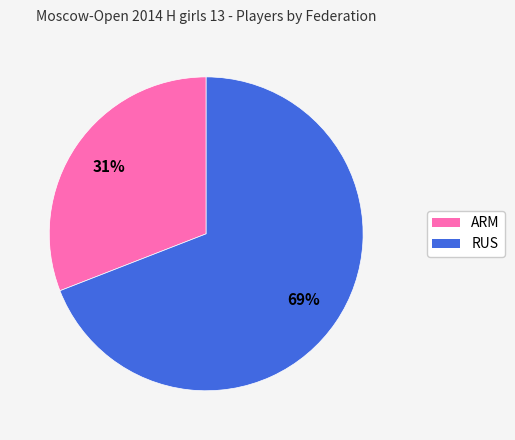

Rank the categories by value from highest to lowest.

RUS, ARM